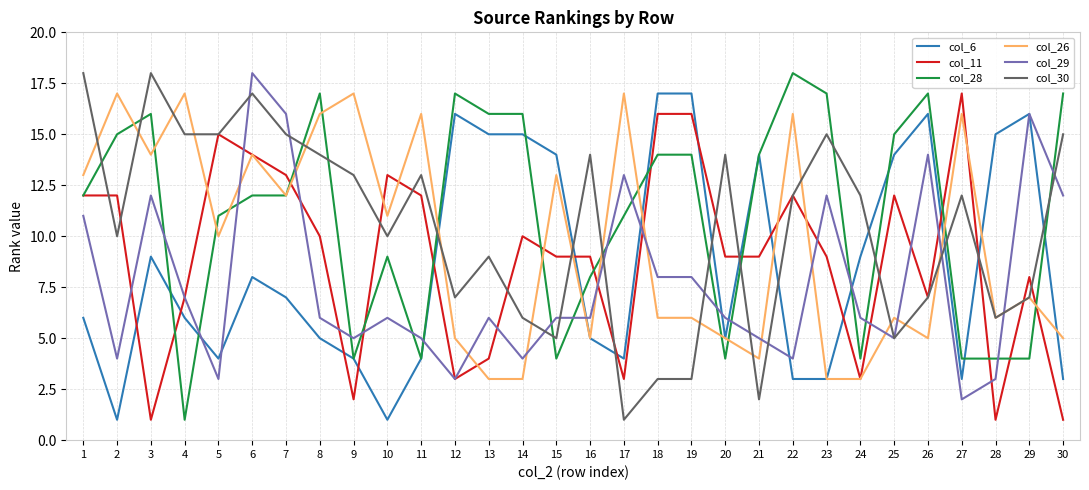

What is the maximum value shown in the chart?

18